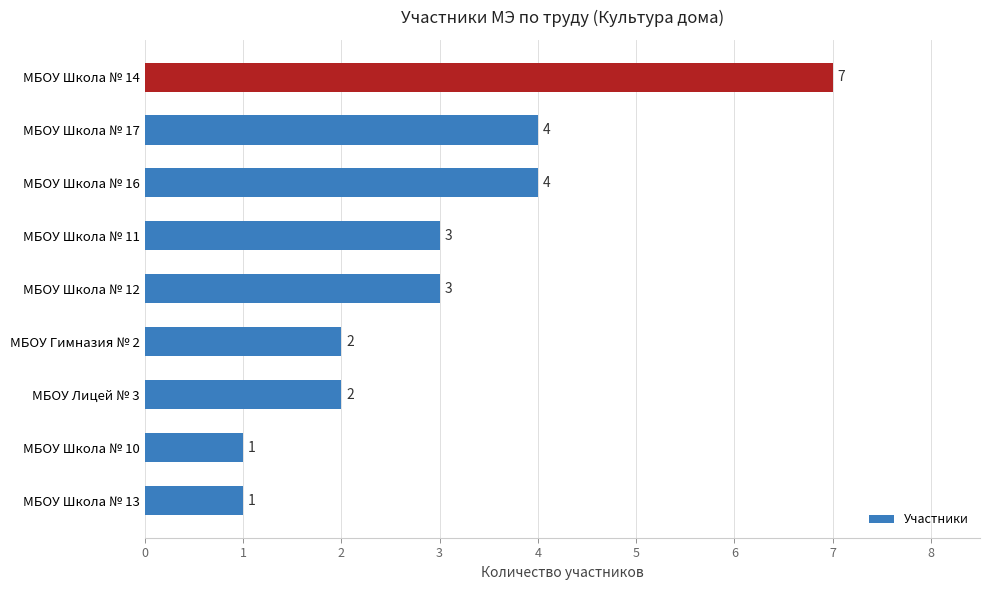

True or false: the data shows 2 at МБОУ Школа № 17.

False